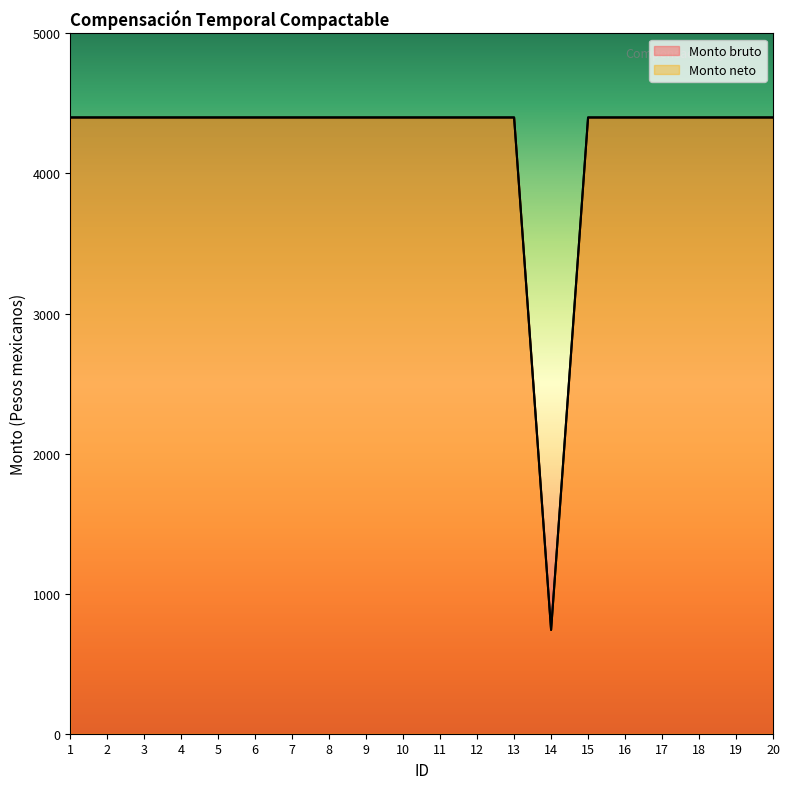

Which series changed the most between 10 and 14?

Monto bruto